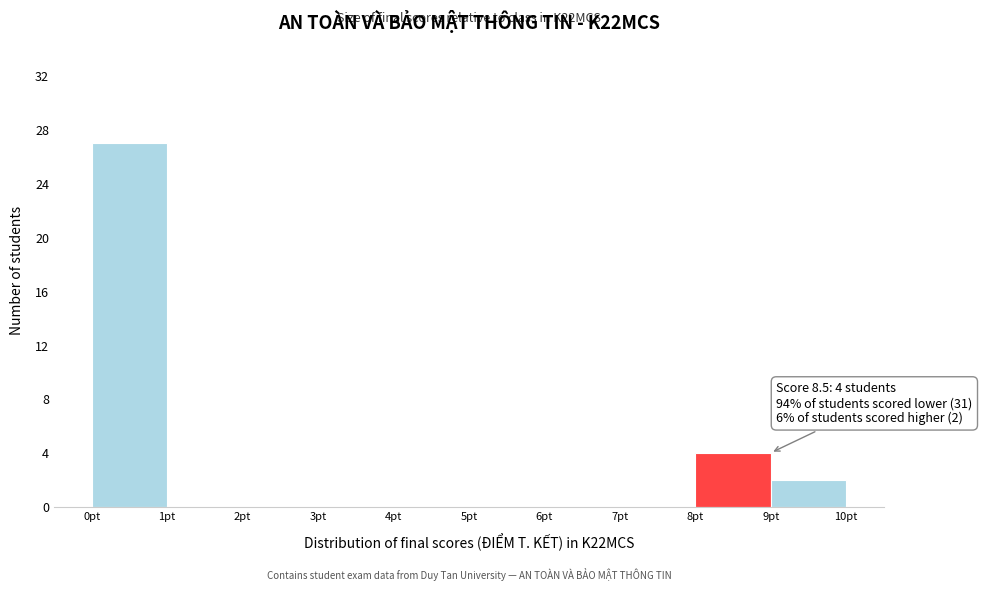

Over which range of the x-axis is the bar tallest?

0 to 1